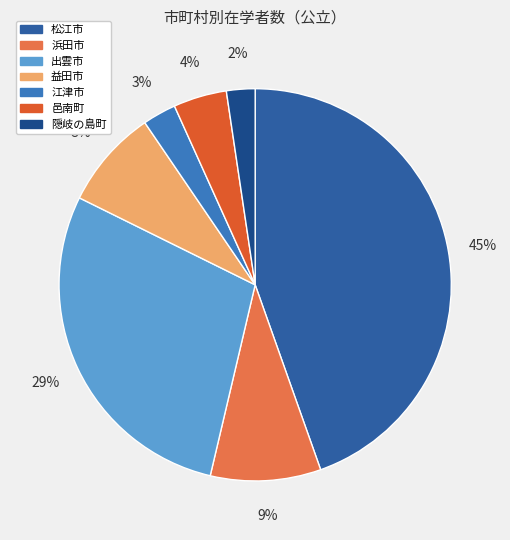

Does any single category account for the majority?

No